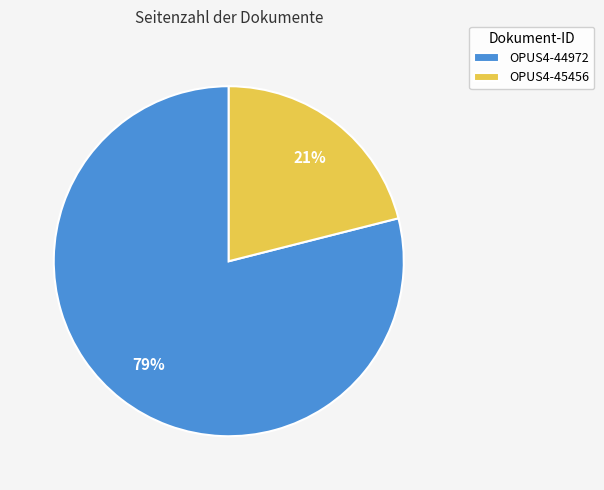

To the nearest percent, what percentage of the pie is OPUS4-45456?

21%